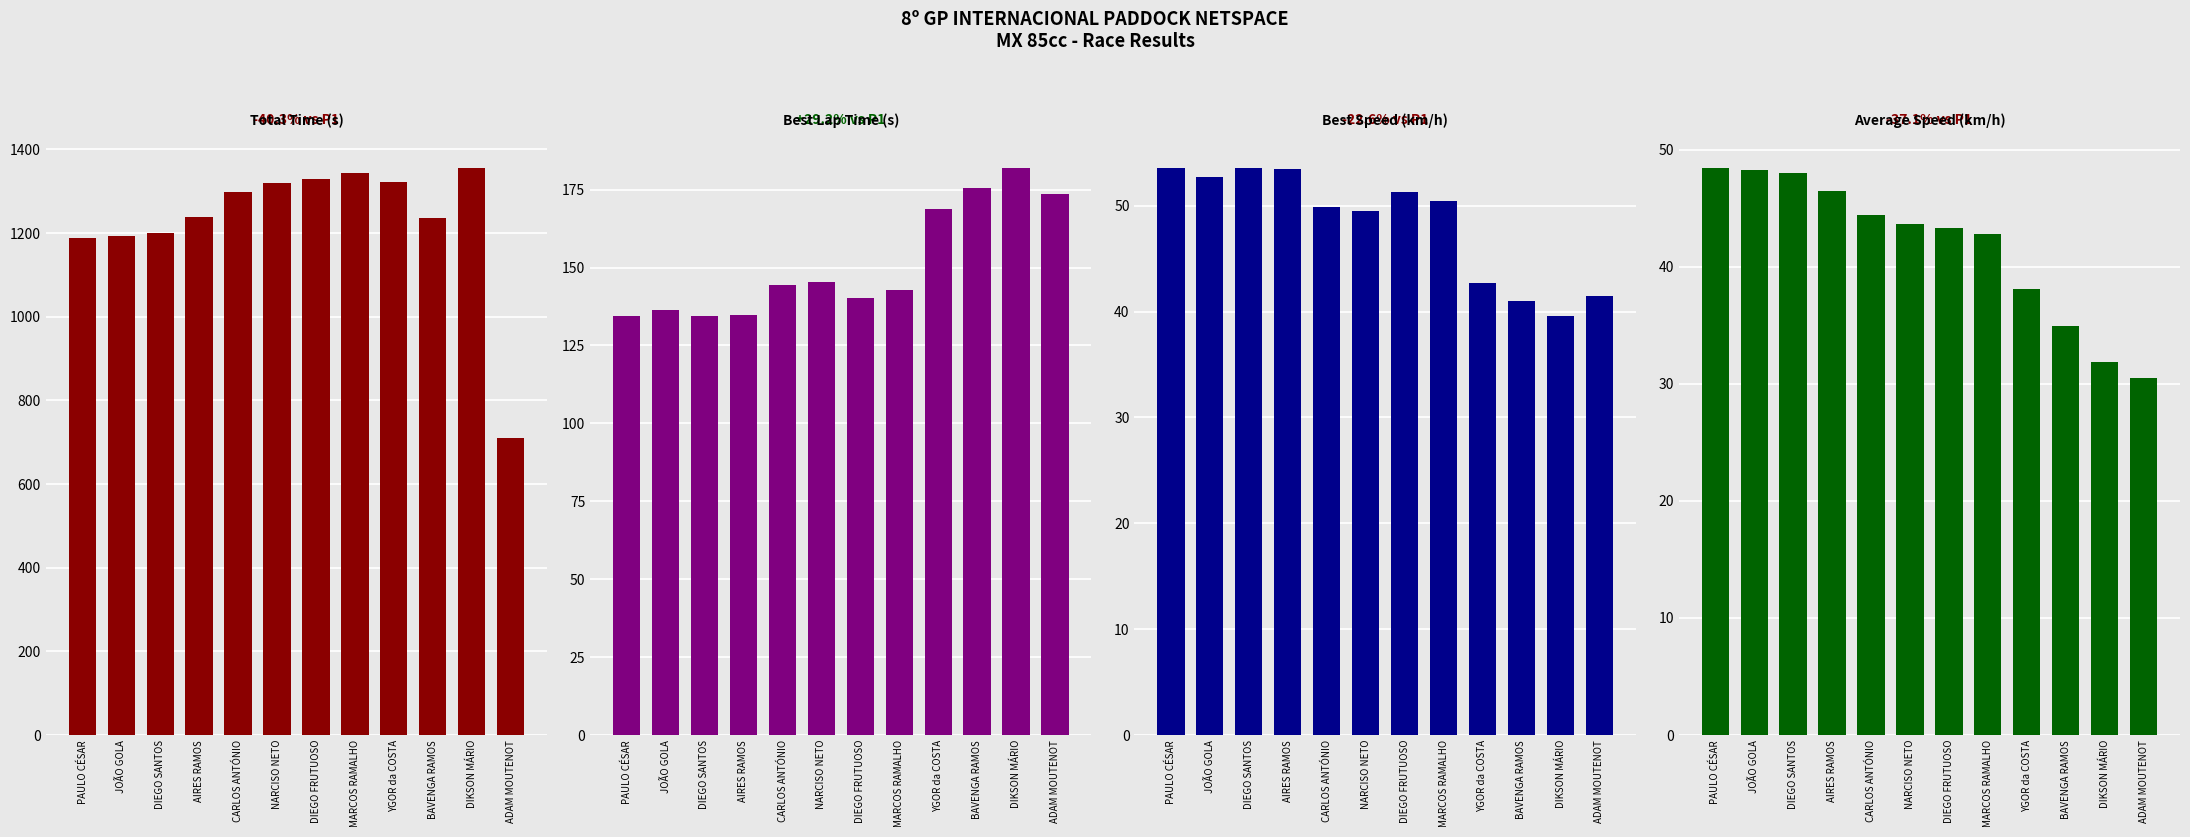

List the series in order of their peak value, lowest first.

Average Speed (km/h), Best Speed (km/h), Best Lap Time (s), Total Time (s)